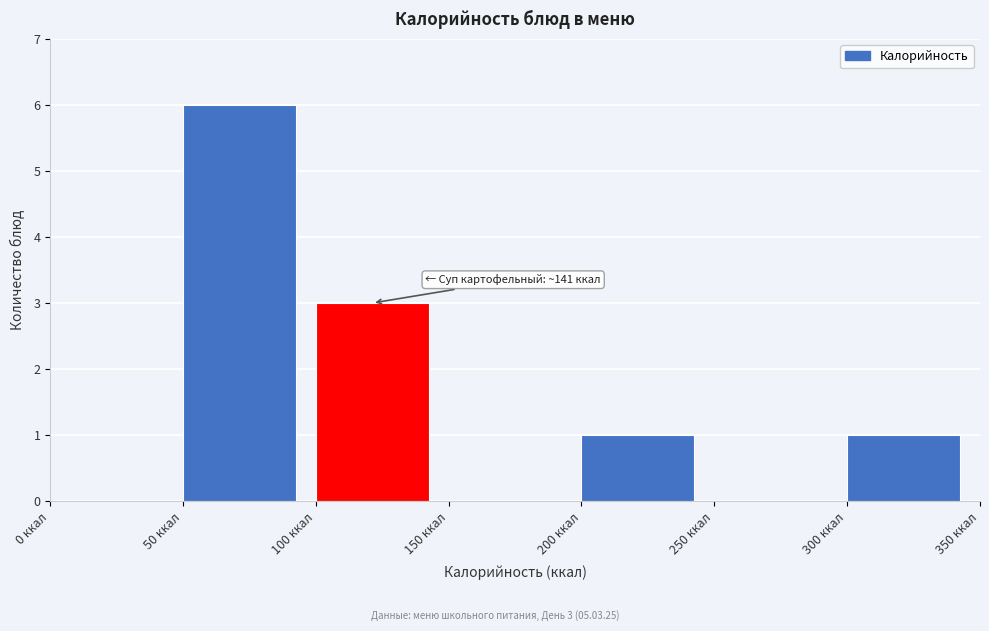

Over which range of the x-axis is the bar tallest?

50 to 100